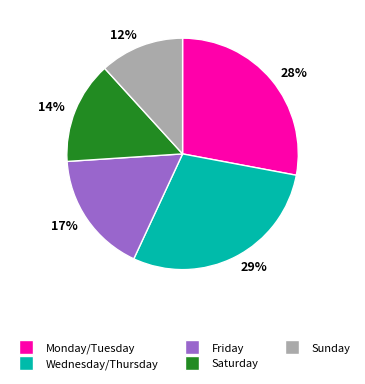

What percentage is the Saturday slice, to the nearest percent?

14%